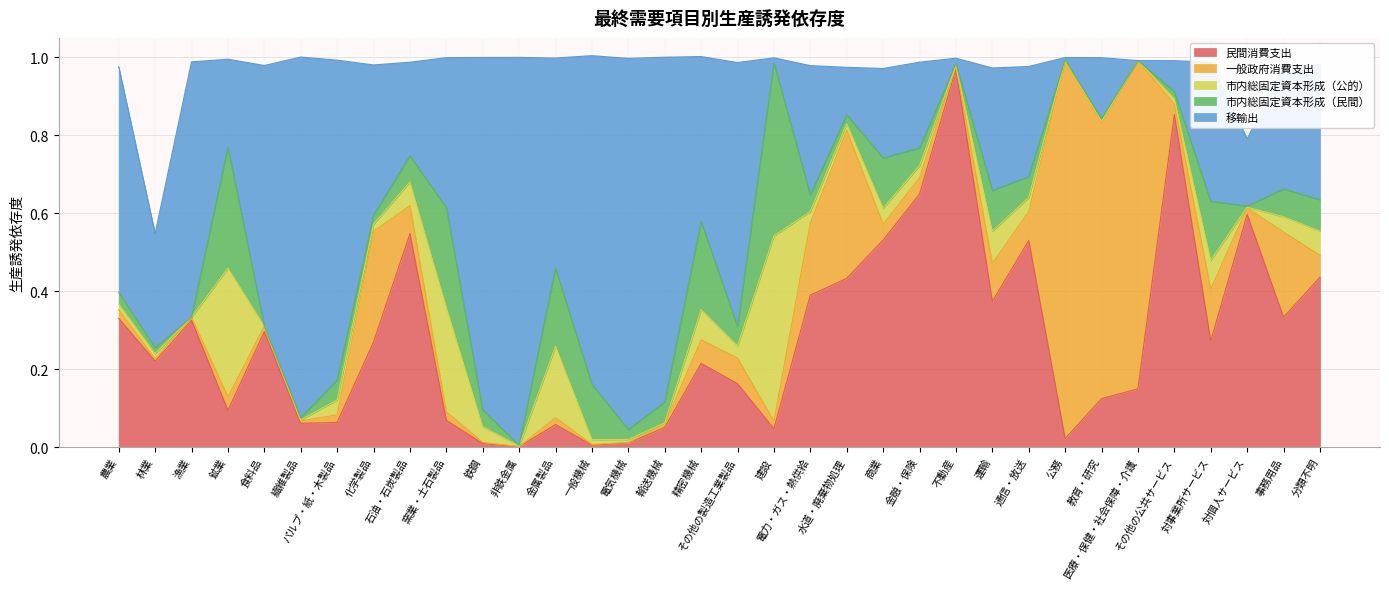

List the series in order of their peak value, highest first.

移輸出, 民間消費支出, 一般政府消費支出, 市内総固定資本形成（公的）, 市内総固定資本形成（民間）